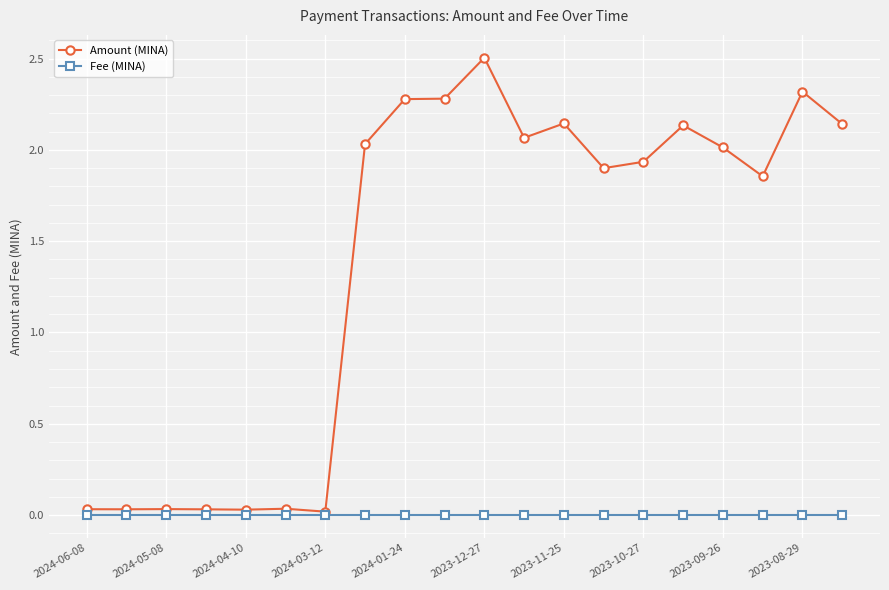

Rank the series by their maximum value, from highest to lowest.

Amount (MINA), Fee (MINA)